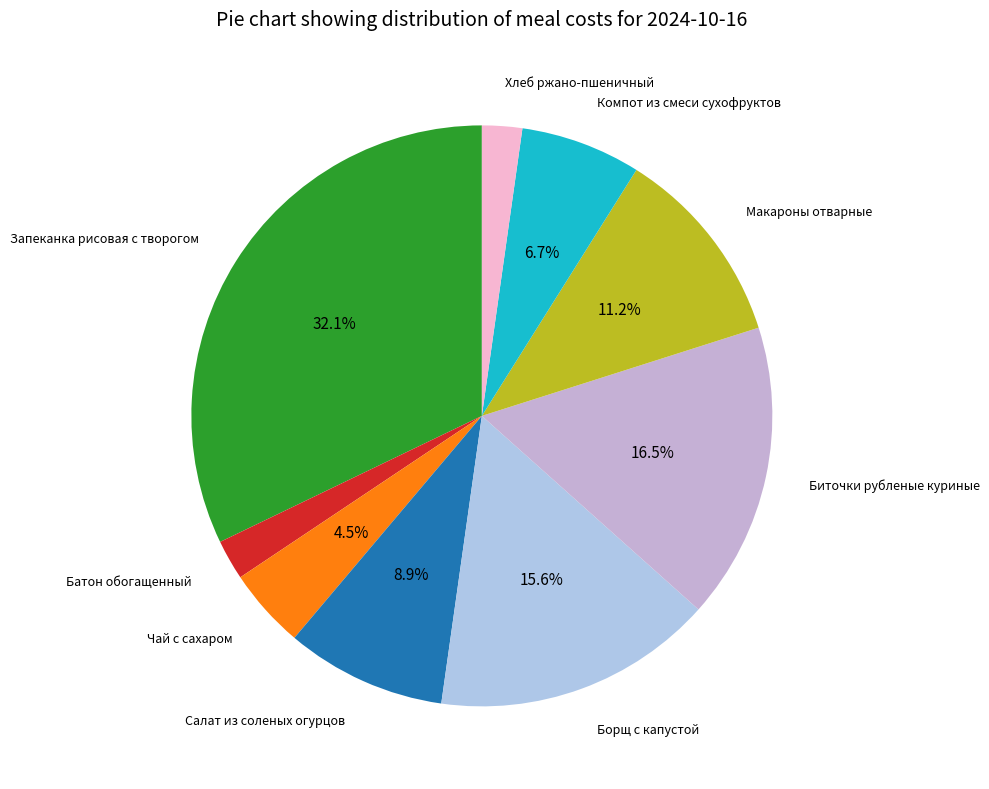

To the nearest percent, what is the average slice percentage?

11%